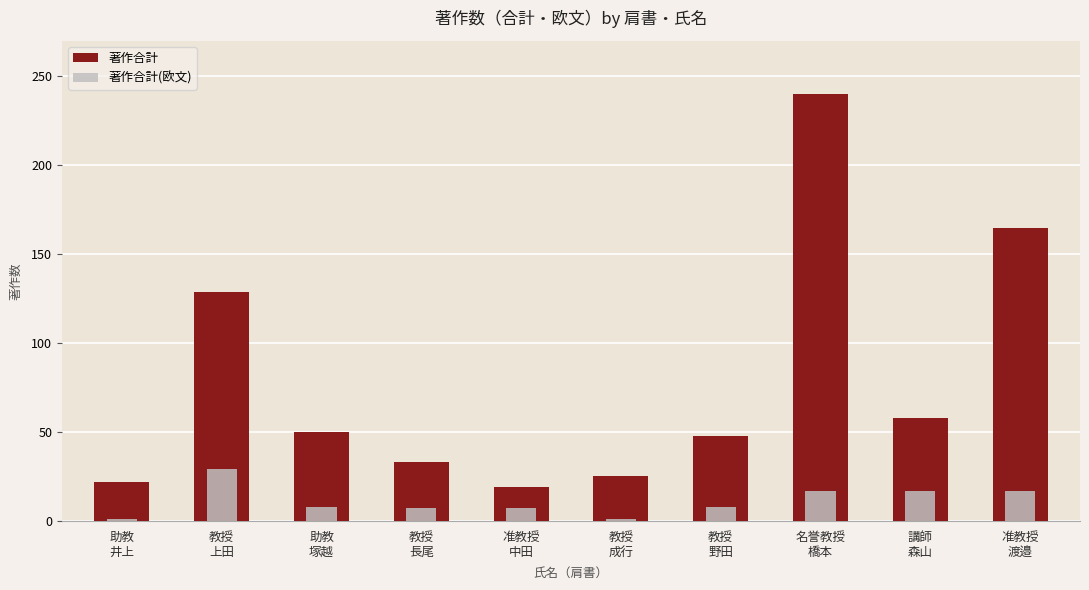

What is the difference between the maximum and minimum values in the 著作合計(欧文) series?

28